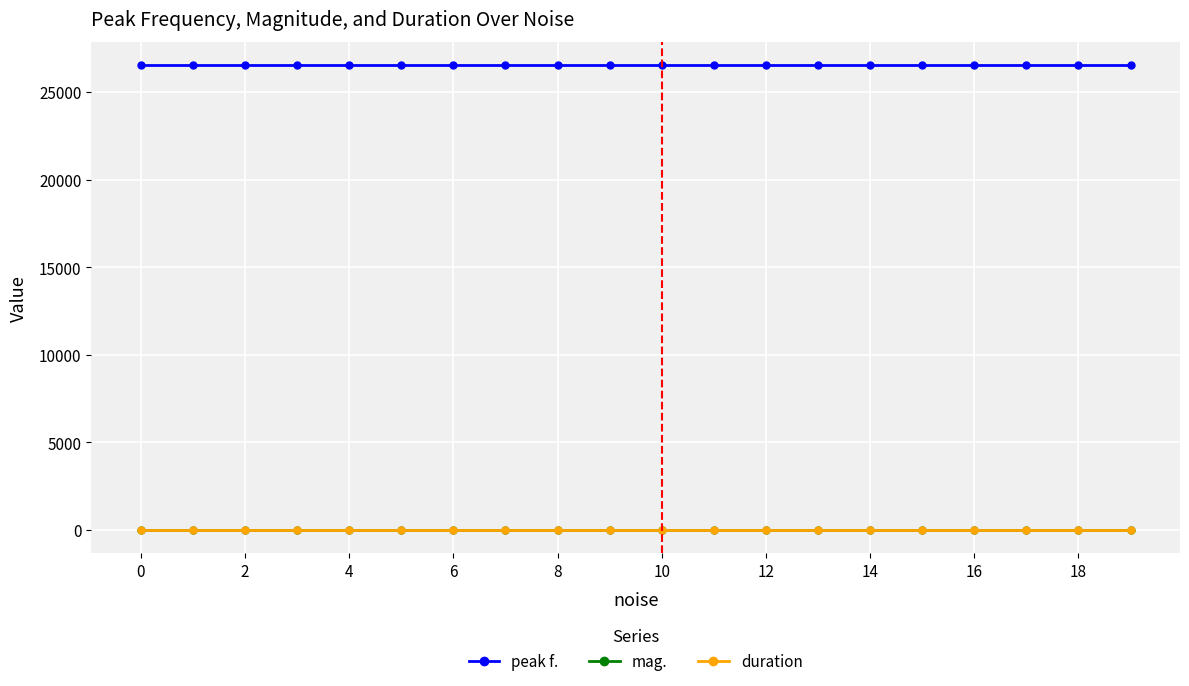

True or false: peak f. and mag. intersect in this chart.

False